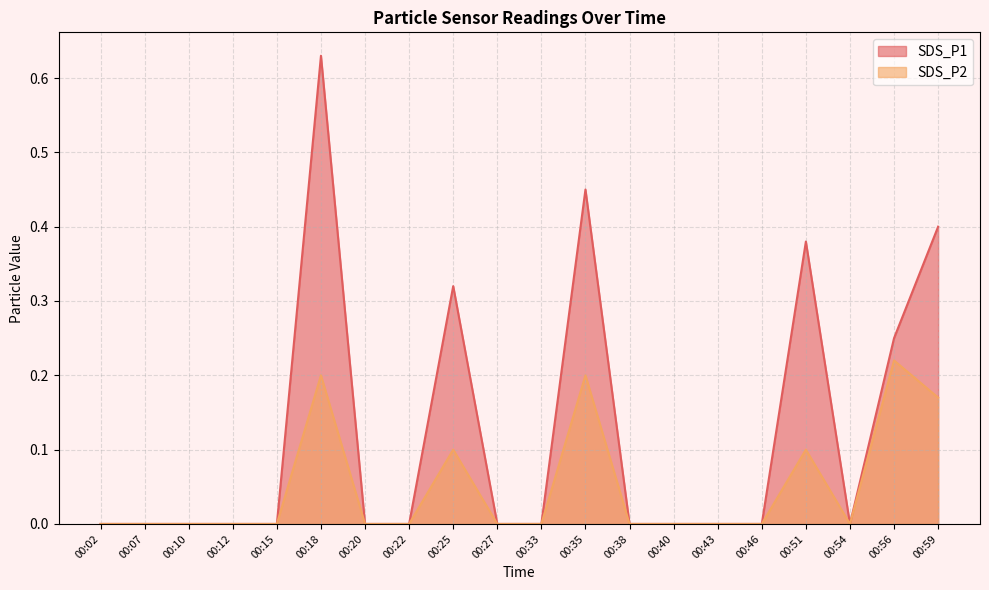

Count the SDS_P1 values in the range 0 to 1.

20